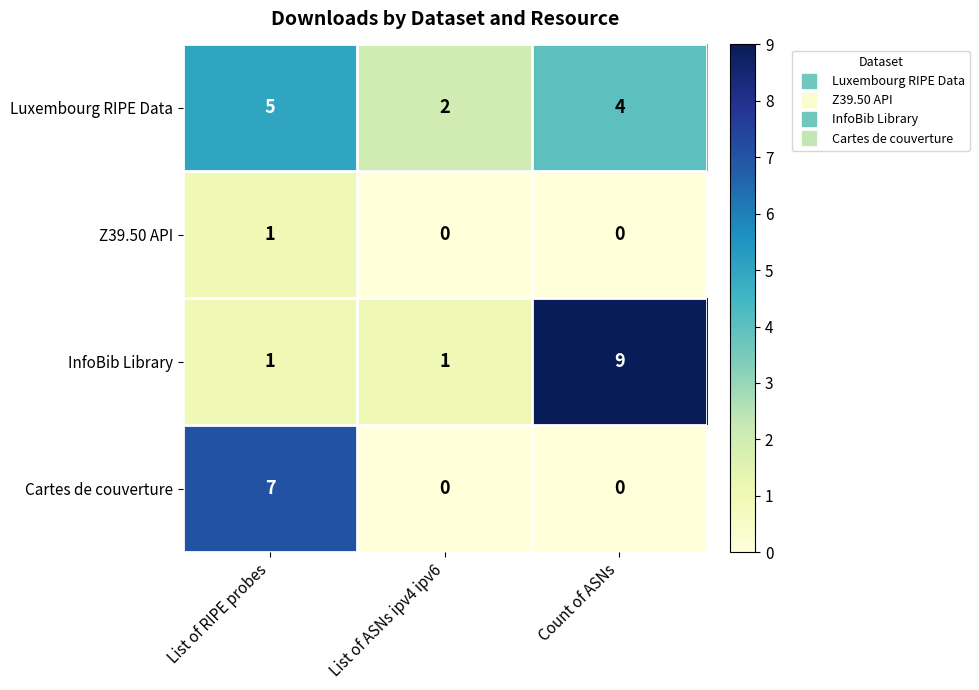

What is the spread (max minus min) of values at List of ASNs ipv4 ipv6?

2